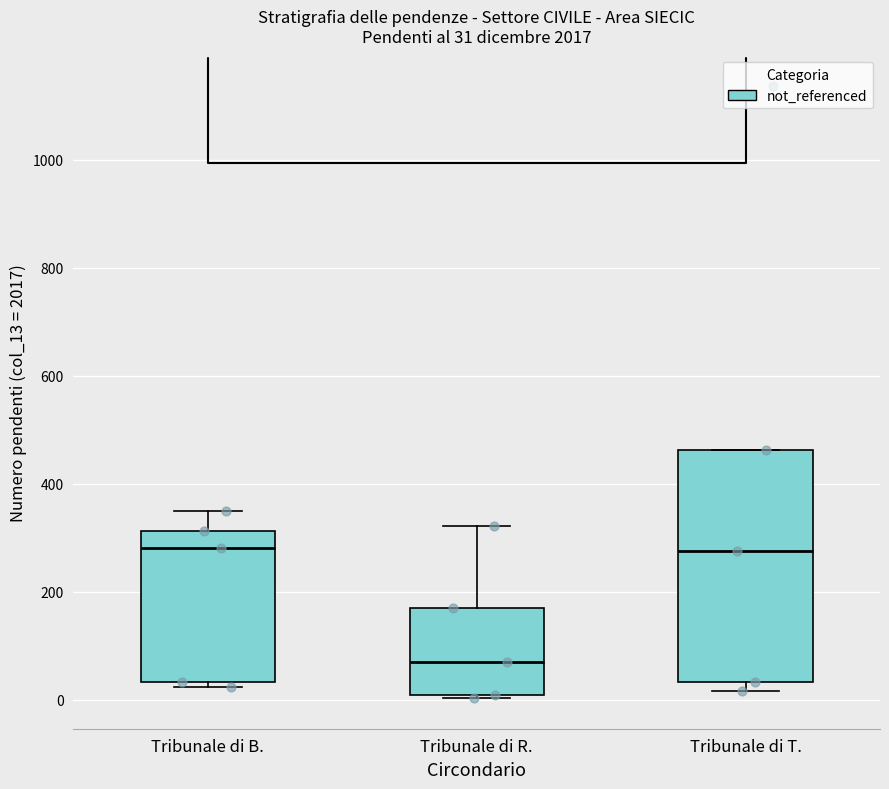

Which box's median line is the lowest?

Tribunale di R.